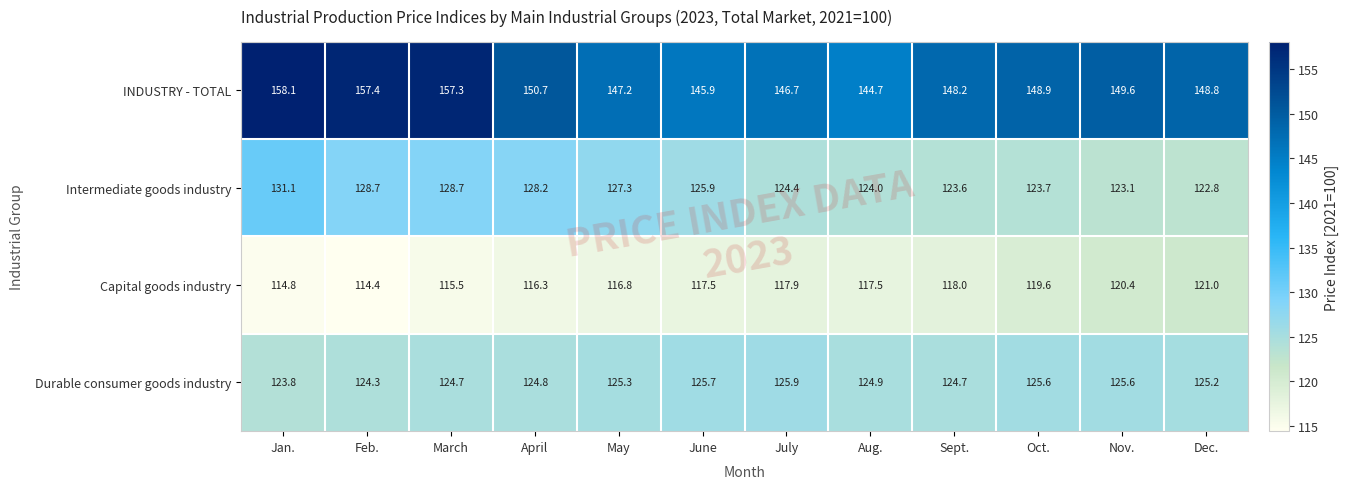

Count the number of categories in the chart.

12